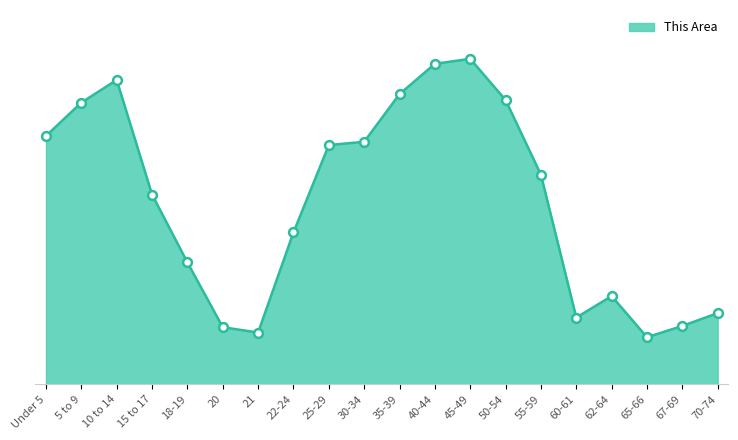

What is the ratio of the value at 22-24 to the value at 40-44?

0.5